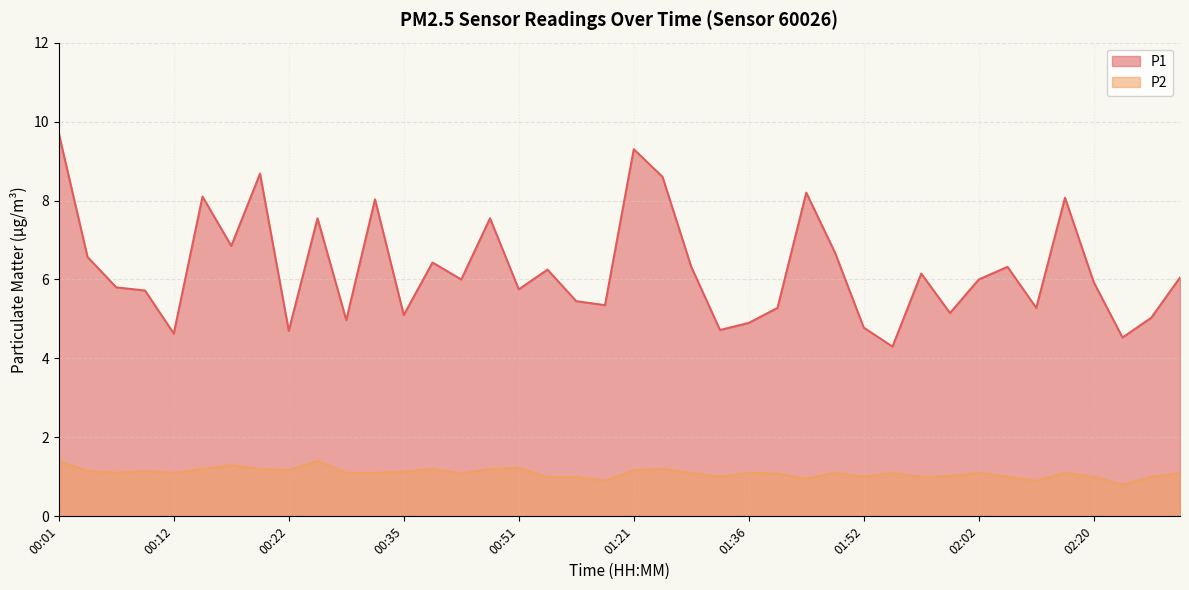

The P1 series shows 4.4 at 02:08. True or false?

False